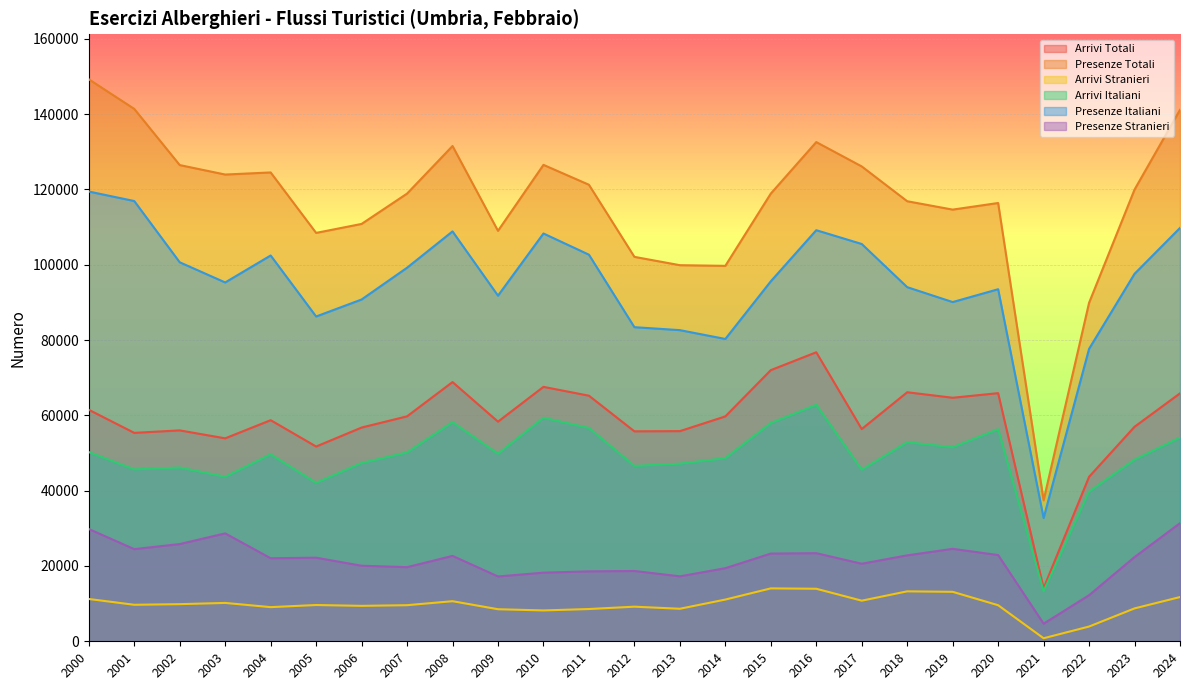

True or false: Arrivi Stranieri and Presenze Stranieri intersect in this chart.

False